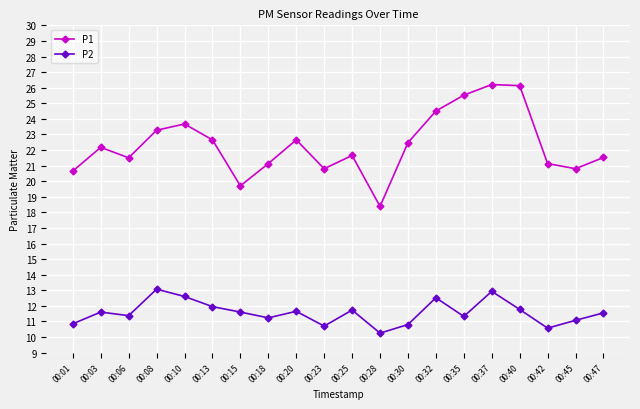

What is the difference between the highest and lowest values at 00:47?

10.0